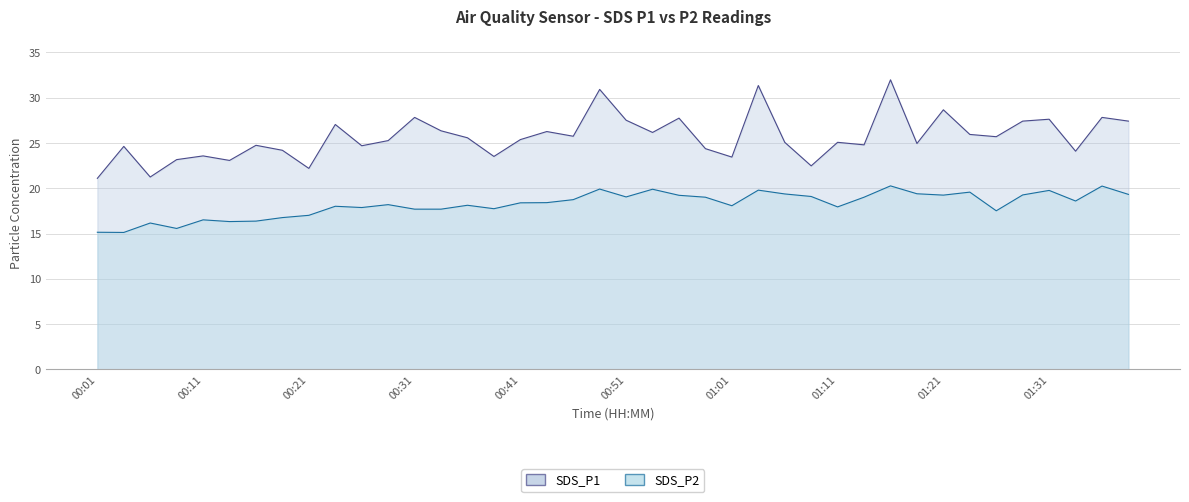

True or false: SDS_P1 and SDS_P2 cross at least once.

False